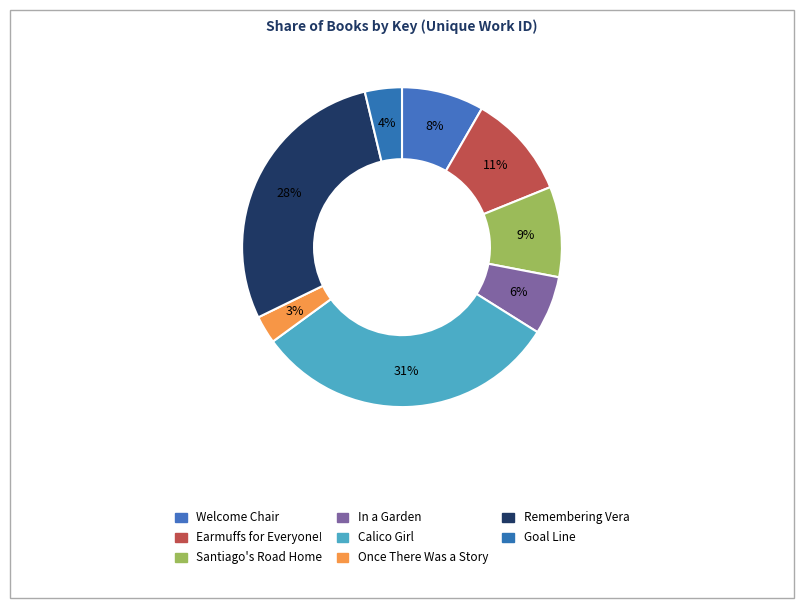

Rank the categories by value from highest to lowest.

Calico Girl, Remembering Vera, Earmuffs for Everyone!, Santiago's Road Home, Welcome Chair, In a Garden, Goal Line, Once There Was a Story